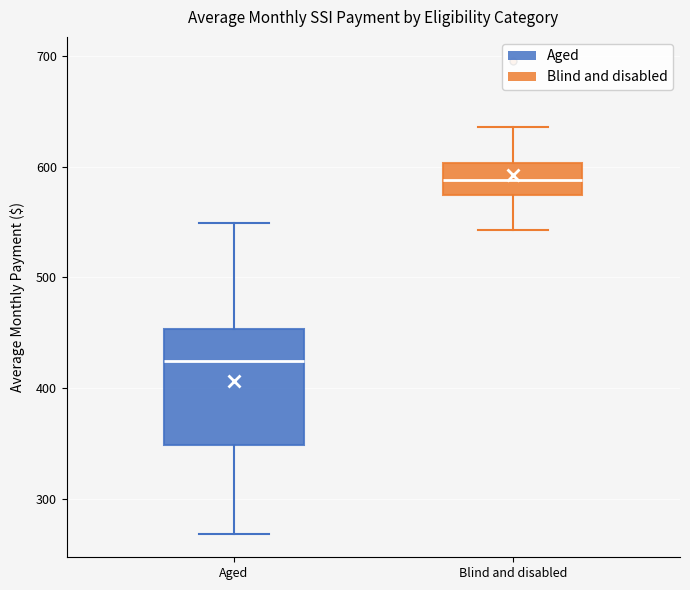

Which box has the lowest median line?

Aged